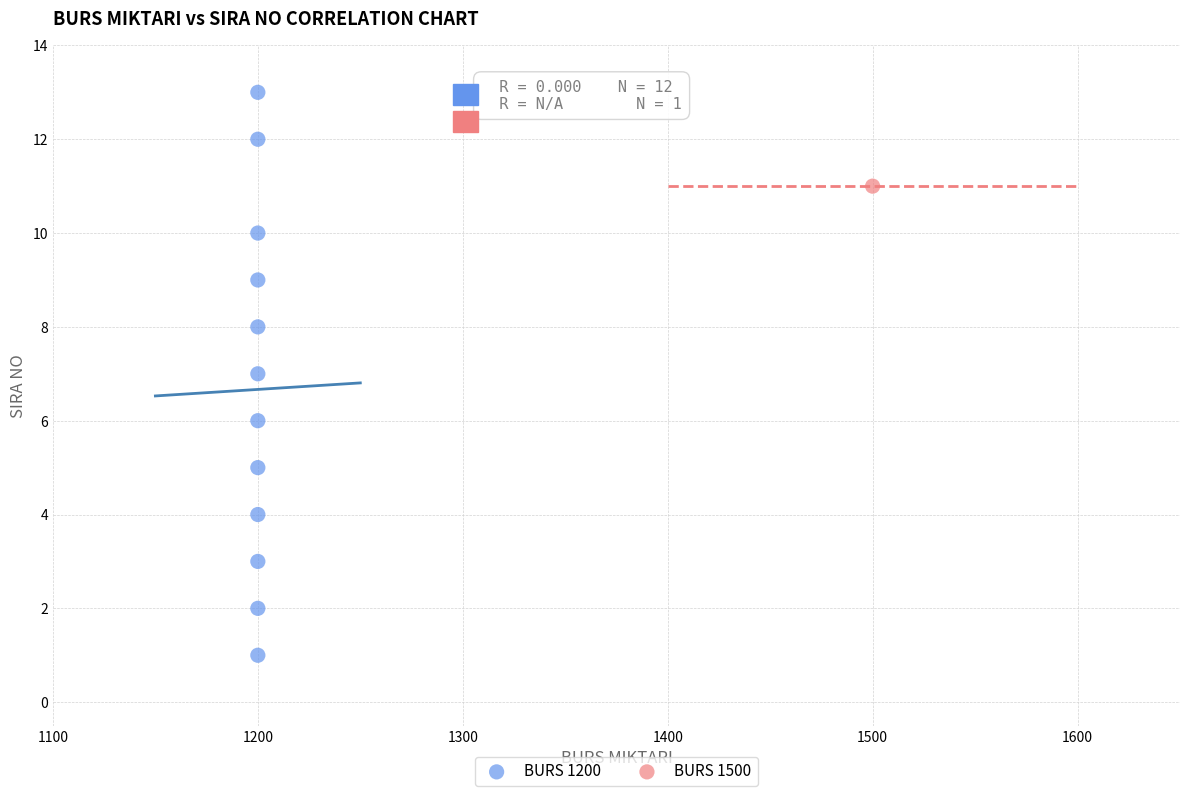

What are all the series names shown in the legend?

BURS 1200, BURS 1500